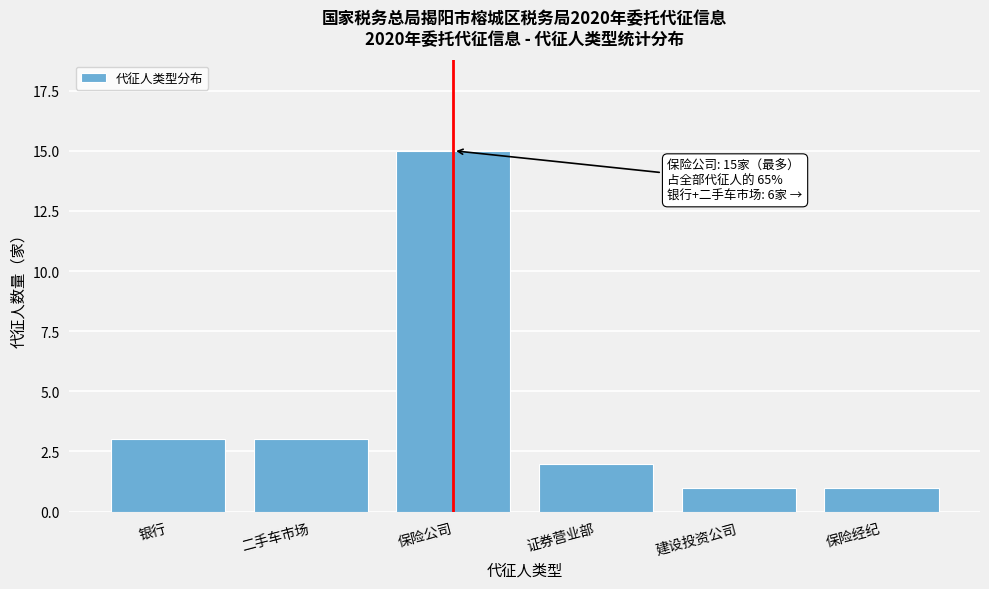

Reading left to right, extract all data points from this chart.

银行=3	二手车市场=3	保险公司=15	证券营业部=2	建设投资公司=1	保险经纪=1